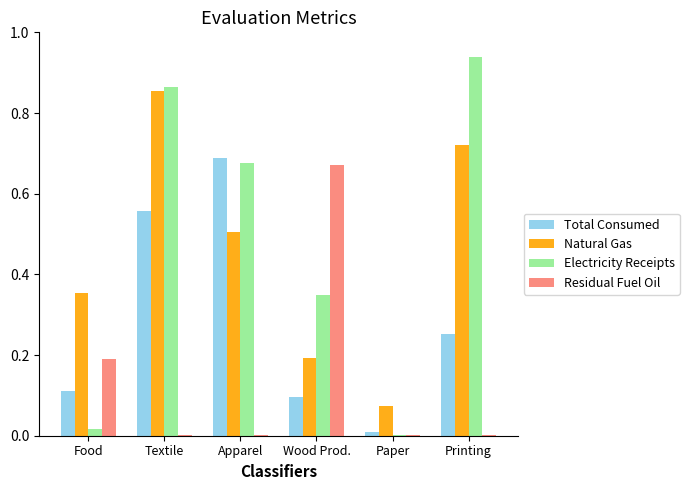

Which label corresponds to the largest value in the chart?

Printing